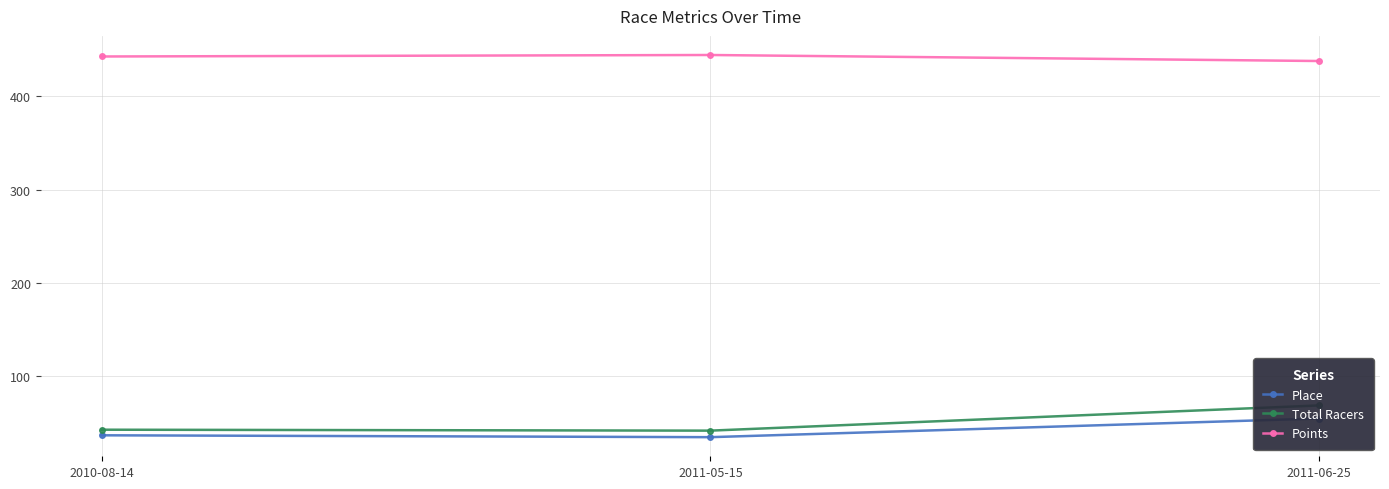

How many lines are shown in the chart?

3